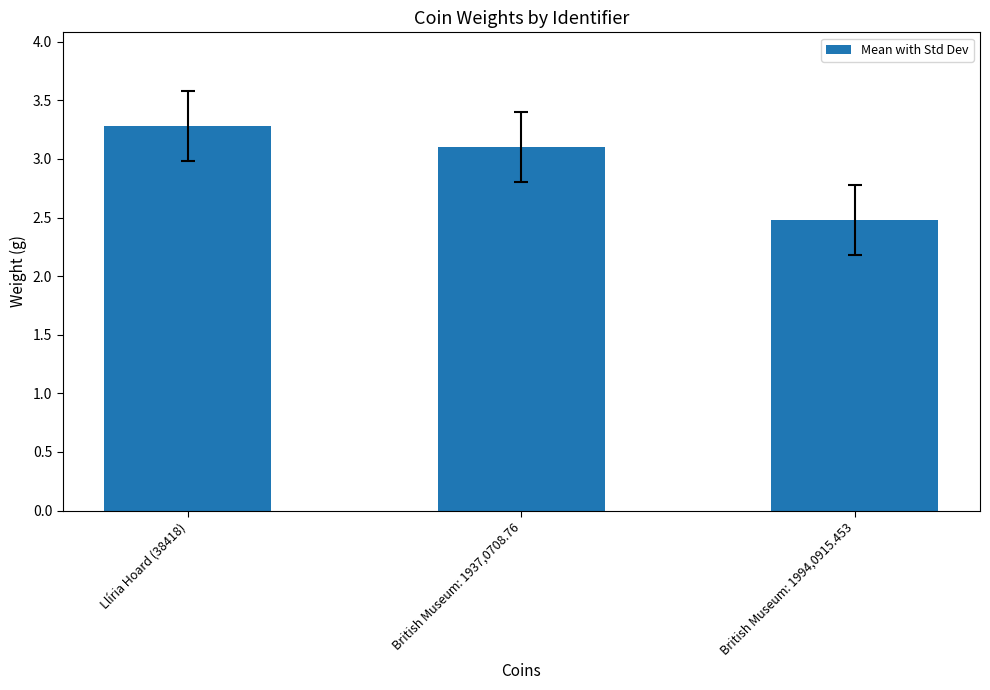

How many bars are there in total?

3